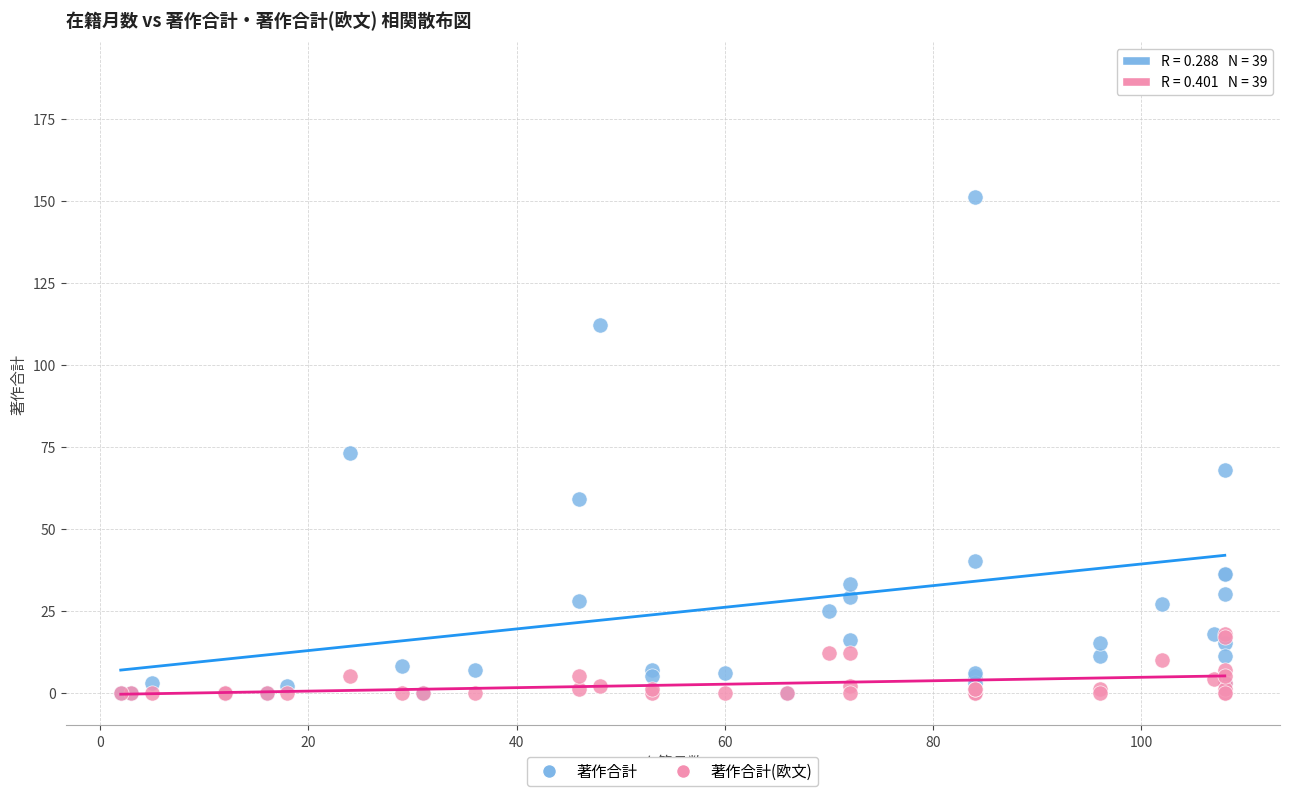

In the 著作合計 series, what Y value is closest to 94?

112